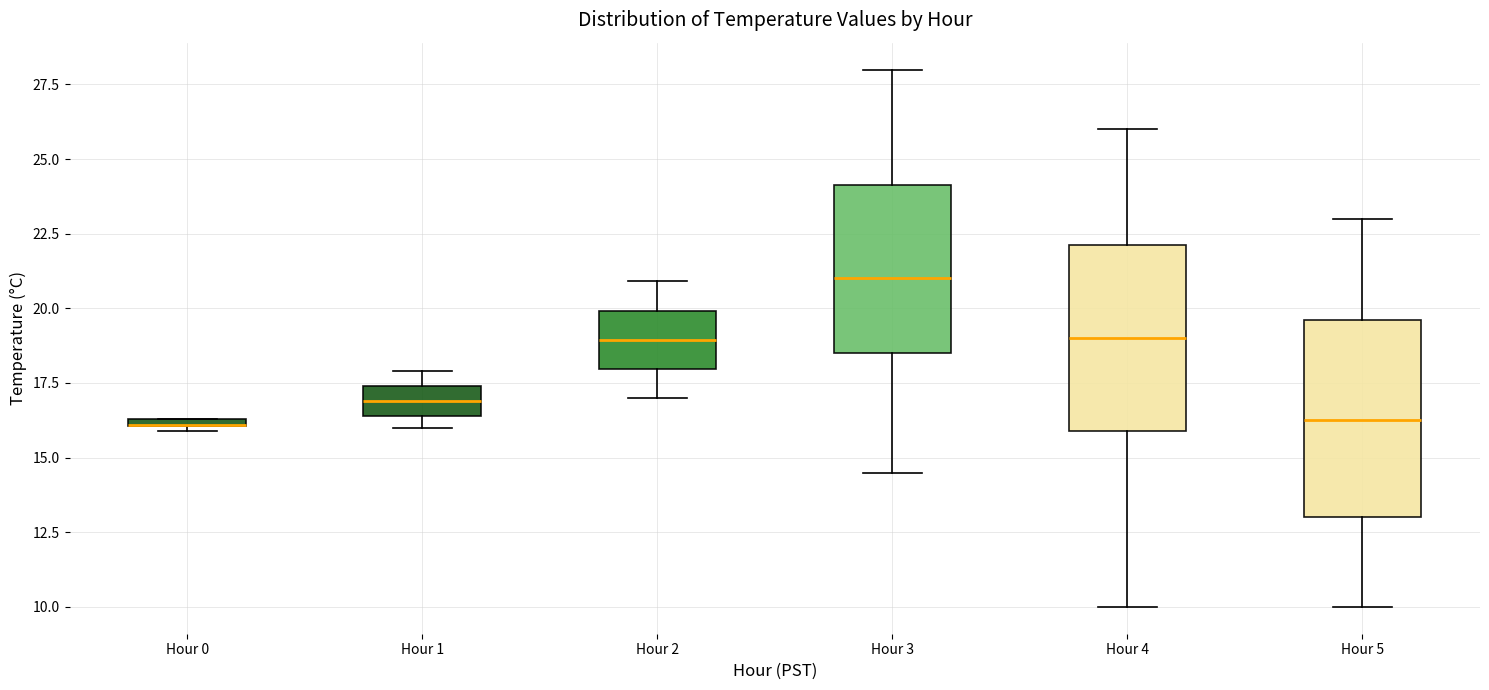

Where is the upper edge of the box for Hour 5 on the y-axis? The values are not printed on the chart, so give them approximately, as read against the axis.

19.5